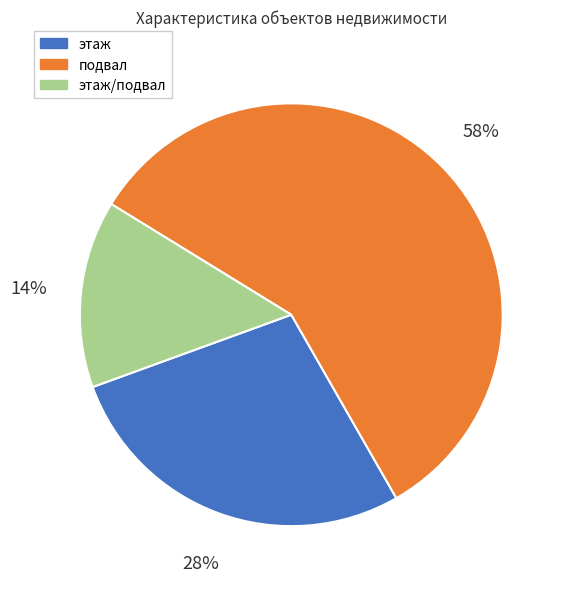

To the nearest percent, what portion does подвал represent?

58%